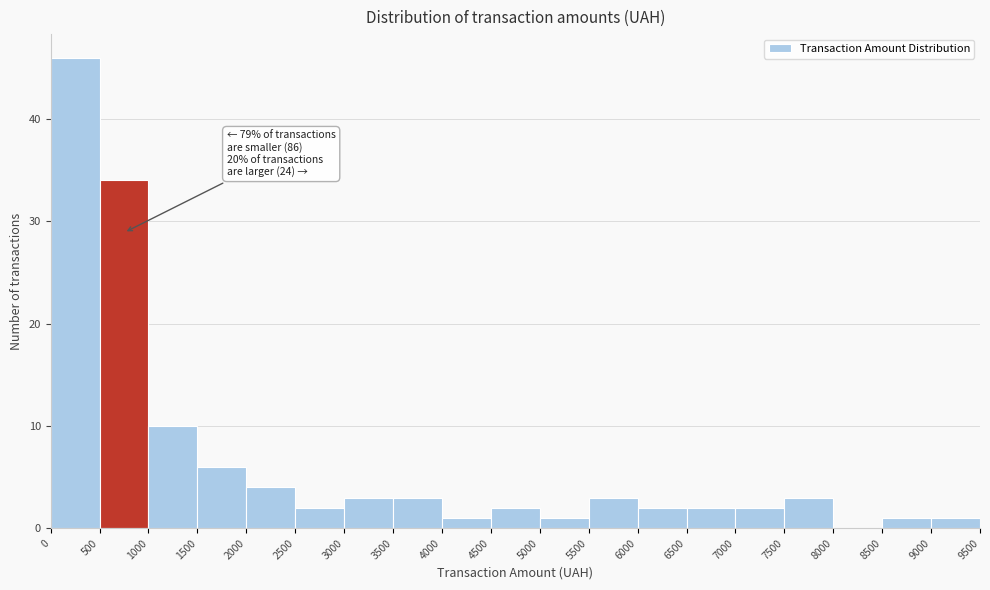

Which range on the x-axis has the tallest bar?

0 to 500